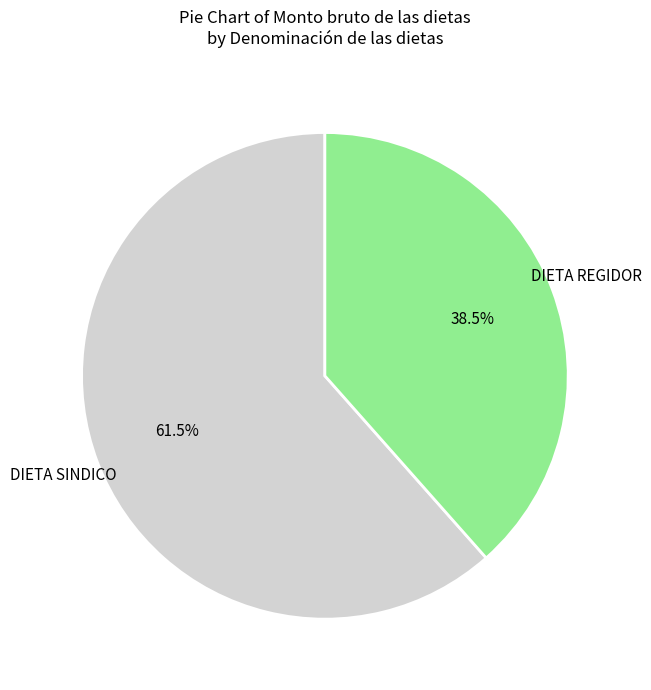

Does any single category account for the majority?

Yes